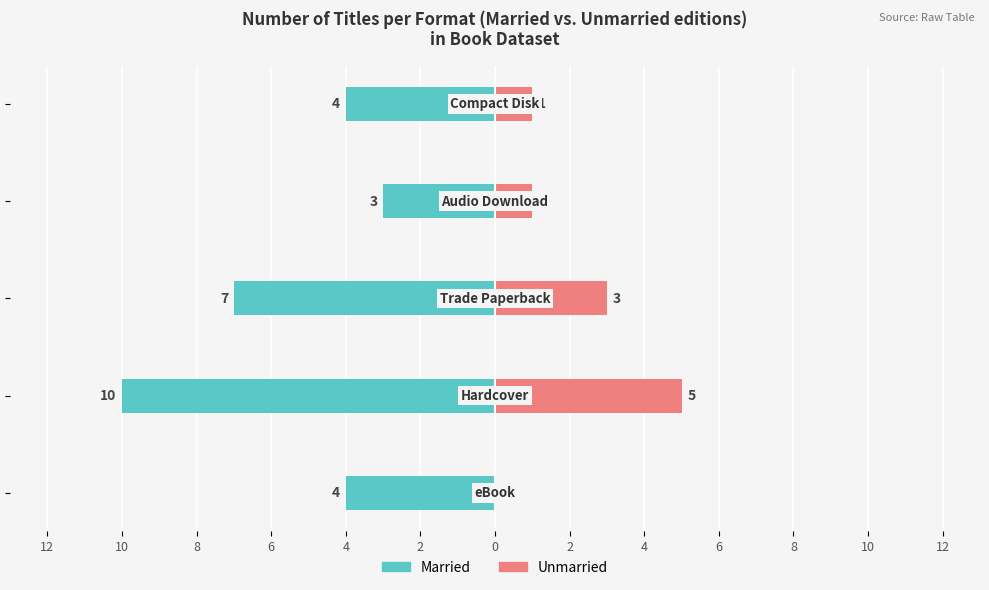

Reading right to left, what are all the values shown in this chart?

Married: 4=-4	6=-3	8=-7	10=-10	12=-4
Unmarried: 4=1	6=1	8=3	10=5	12=0